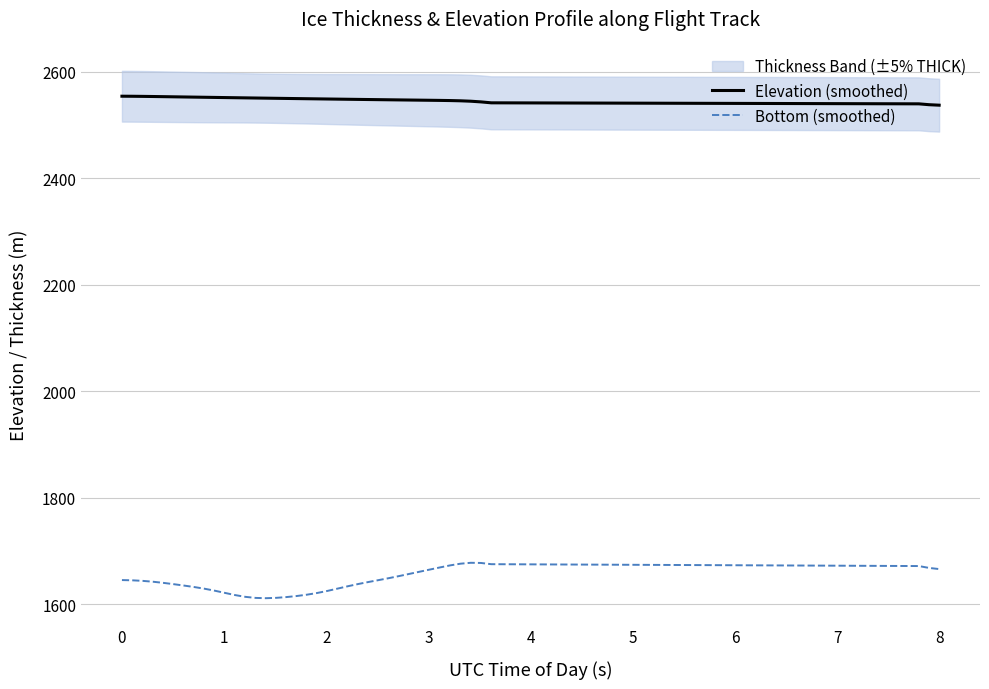

Which series has the largest range (max minus min)?

Bottom (smoothed)